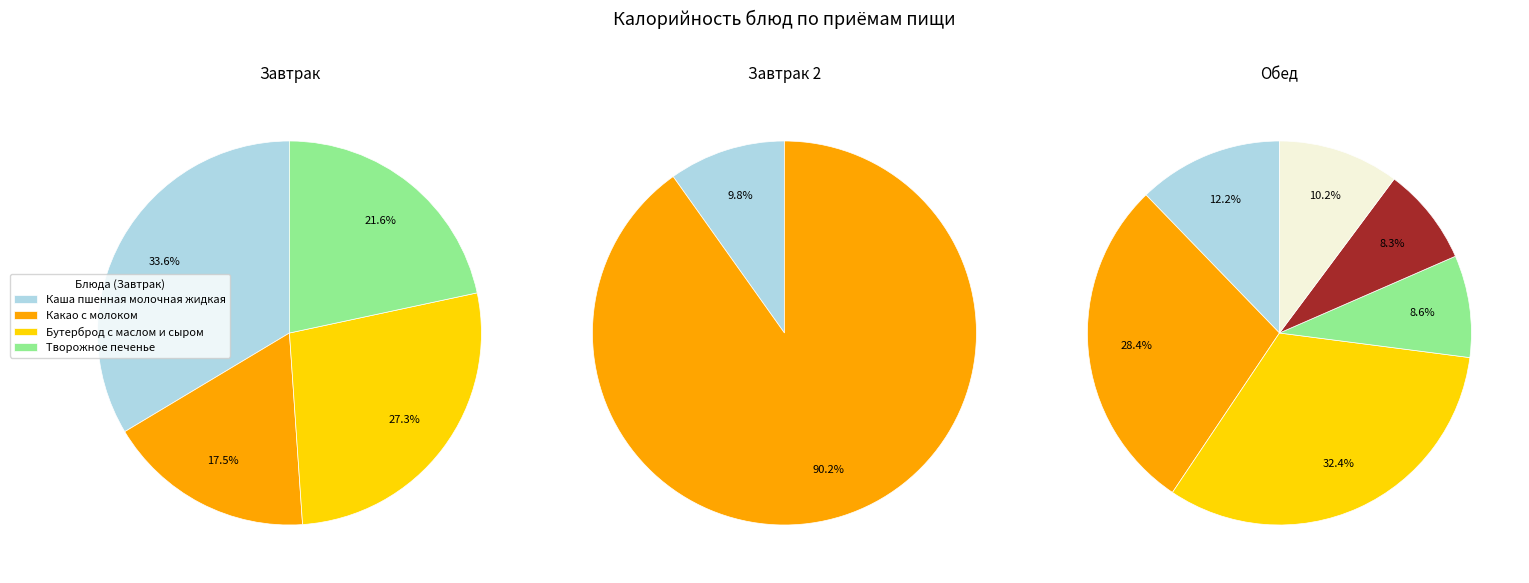

Count the number of slices in the pie.

12